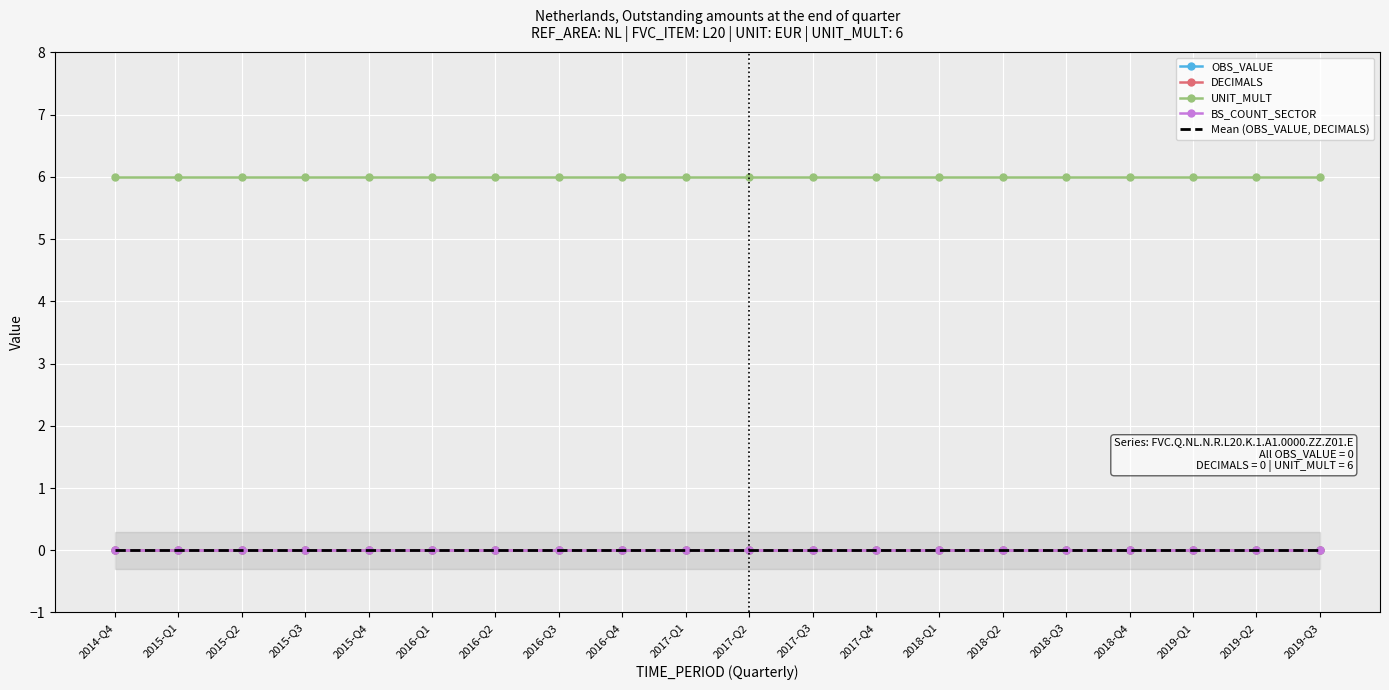

What is the label of the 19th point from the left?

2019-Q2